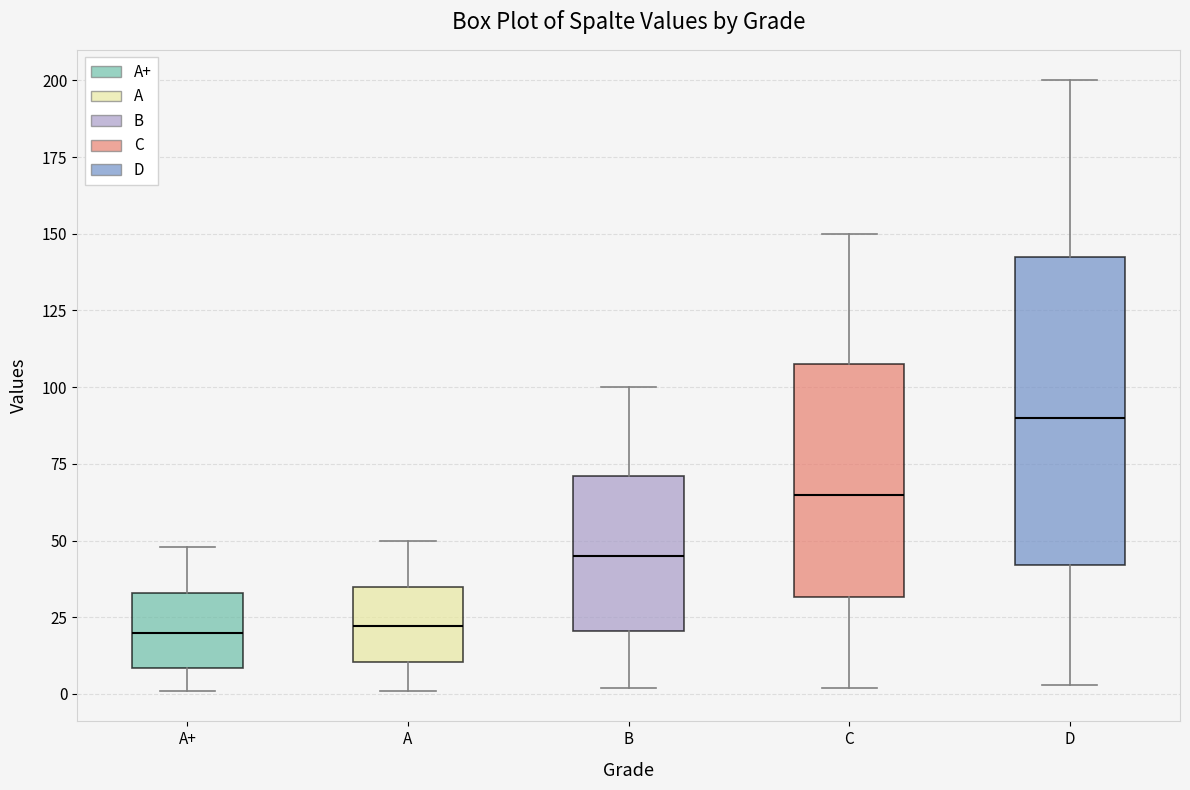

Reading left to right, transcribe this box plot: for each box, give where its median line is, the range the box spans, and where its two whiskers end, as read against the y-axis. The values are not printed on the chart, so give them approximately, as read against the axis.

A+: median 20, box 10 to 35, whiskers 0 to 50
A: median 20, box 10 to 35, whiskers 0 to 50
B: median 45, box 20 to 70, whiskers 0 to 100
C: median 65, box 30 to 110, whiskers 0 to 150
D: median 90, box 40 to 145, whiskers 5 to 200